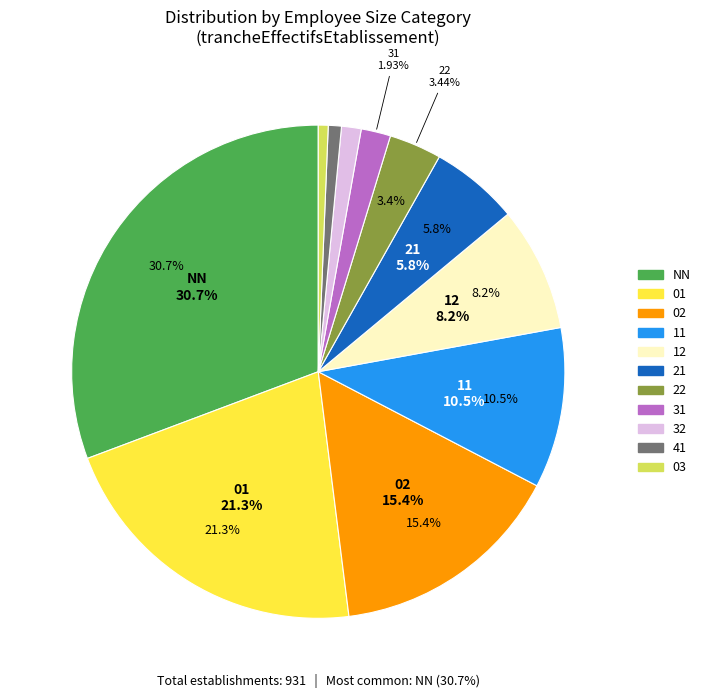

How many segments does this pie chart have?

11